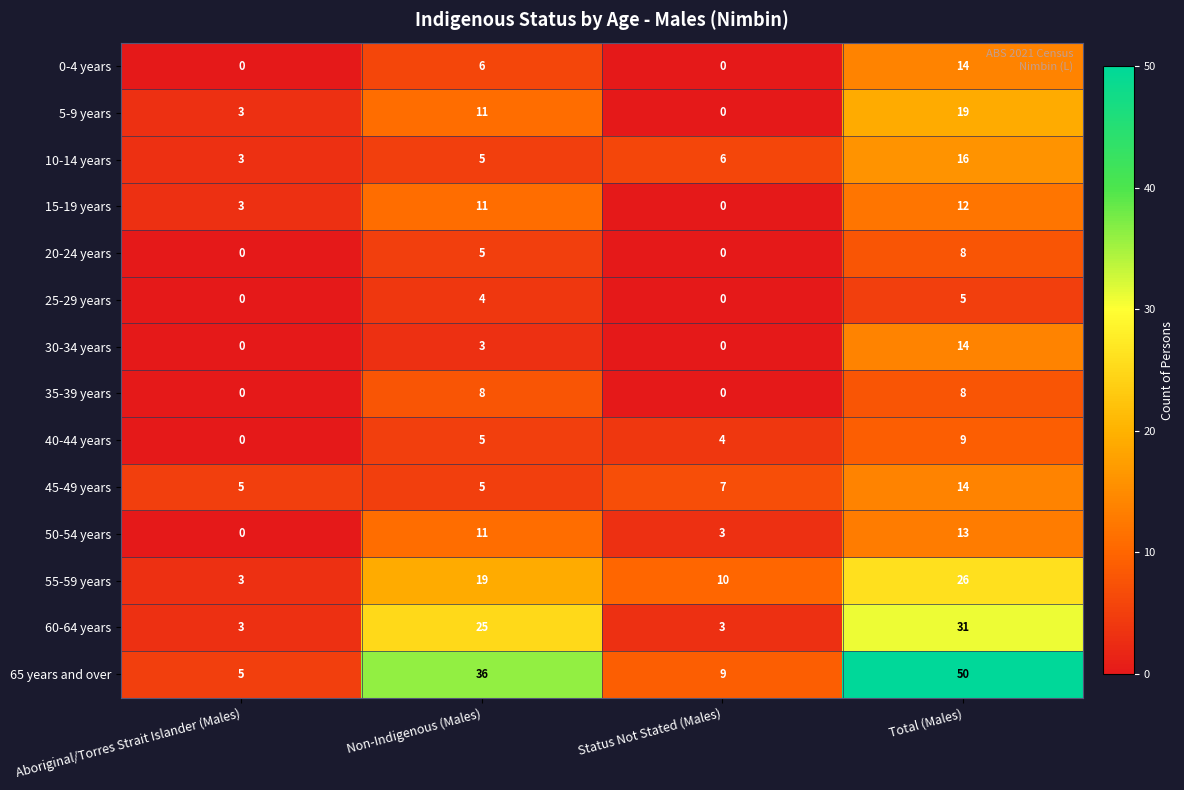

What is the approximate value of 5-9 years at Total (Males), to the nearest 5?

20